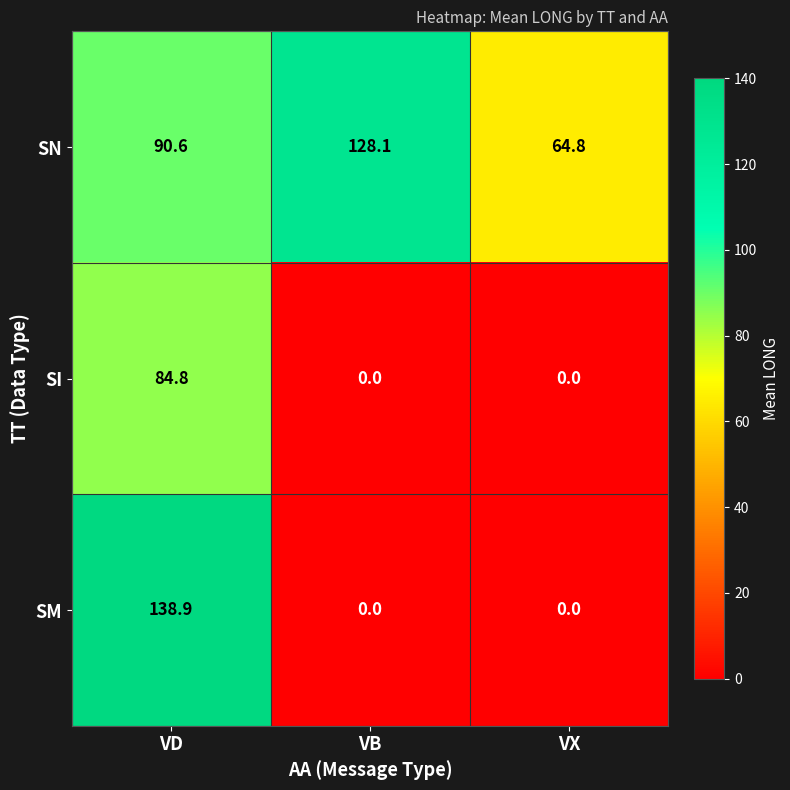

At which label does SI reach its peak?

VD